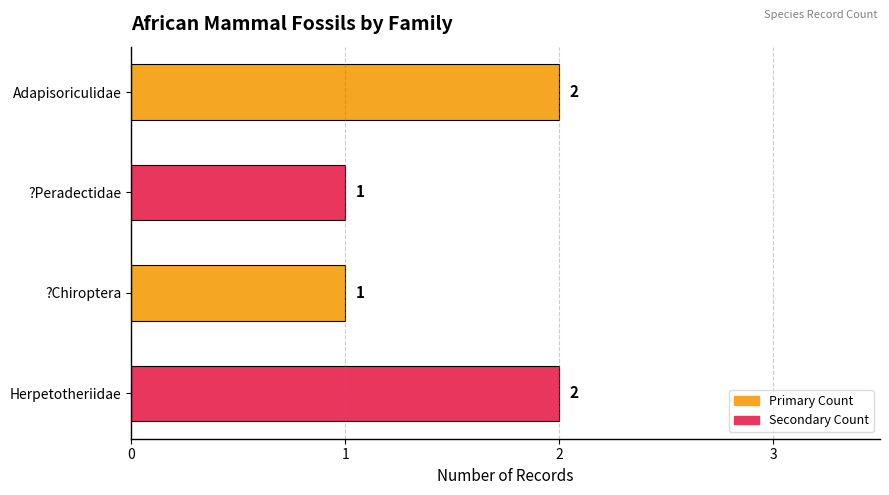

What is the sum of the values at ?Chiroptera and Adapisoriculidae?

3